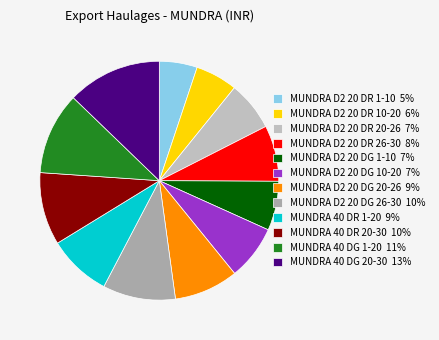

To the nearest percent, what portion does MUNDRA 40 DG 20-30 represent?

13%